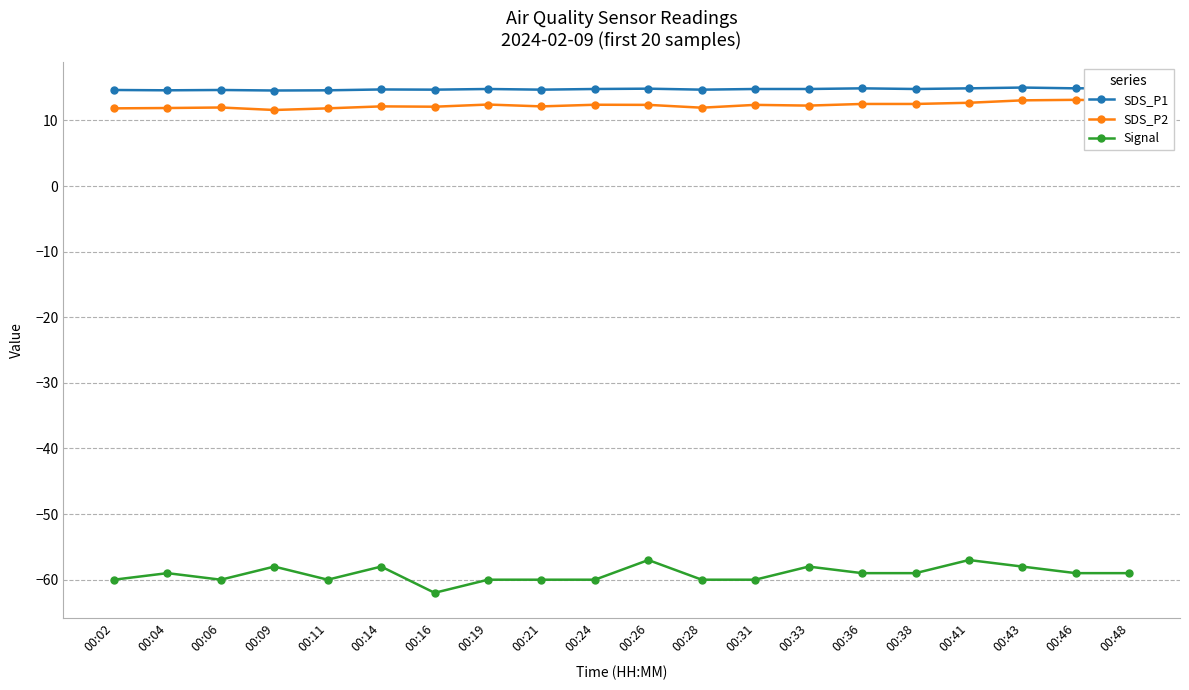

What is the value of the SDS_P1 point at the 3rd from the left?

14.7